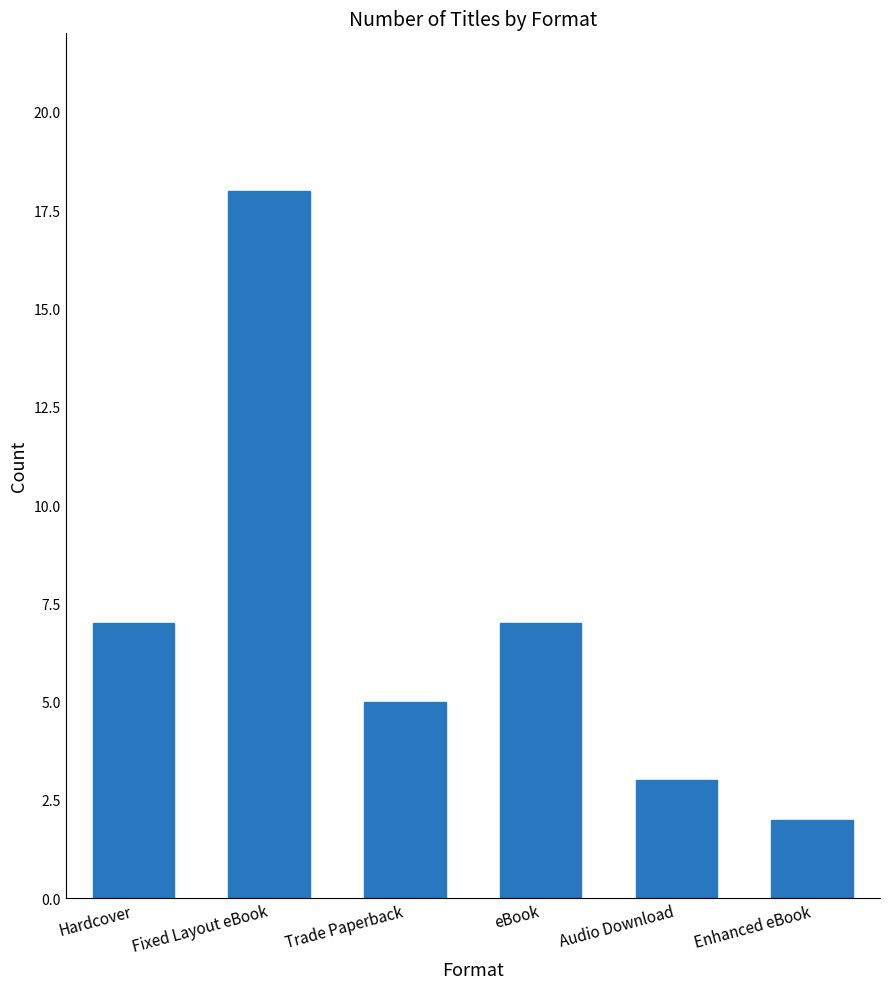

What is the label of the 2nd bar from the right?

Audio Download